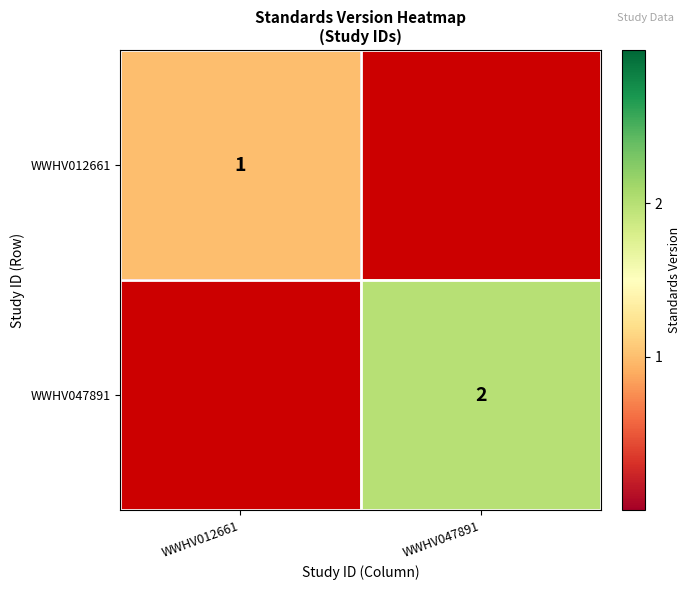

The value of WWHV047891 at WWHV047891 is 2. True or false?

True